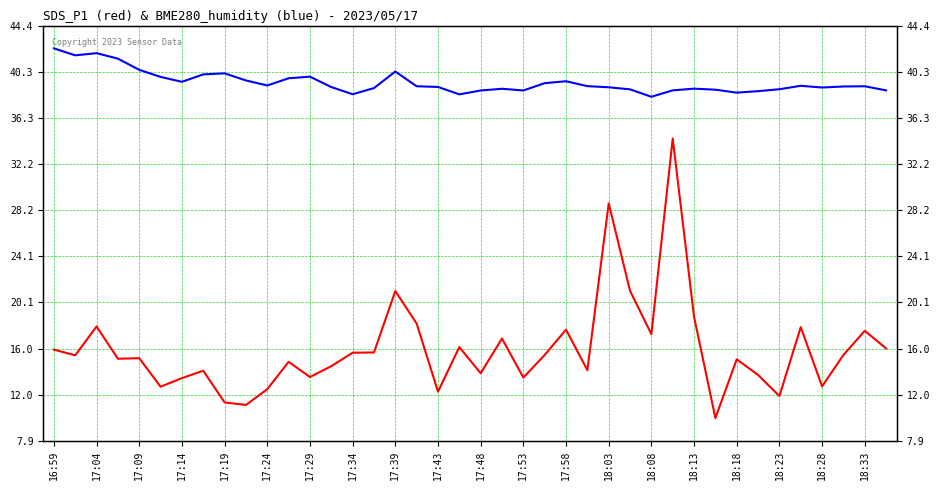

What are all the series names shown in the legend?

SDS_P1, BME280_humidity